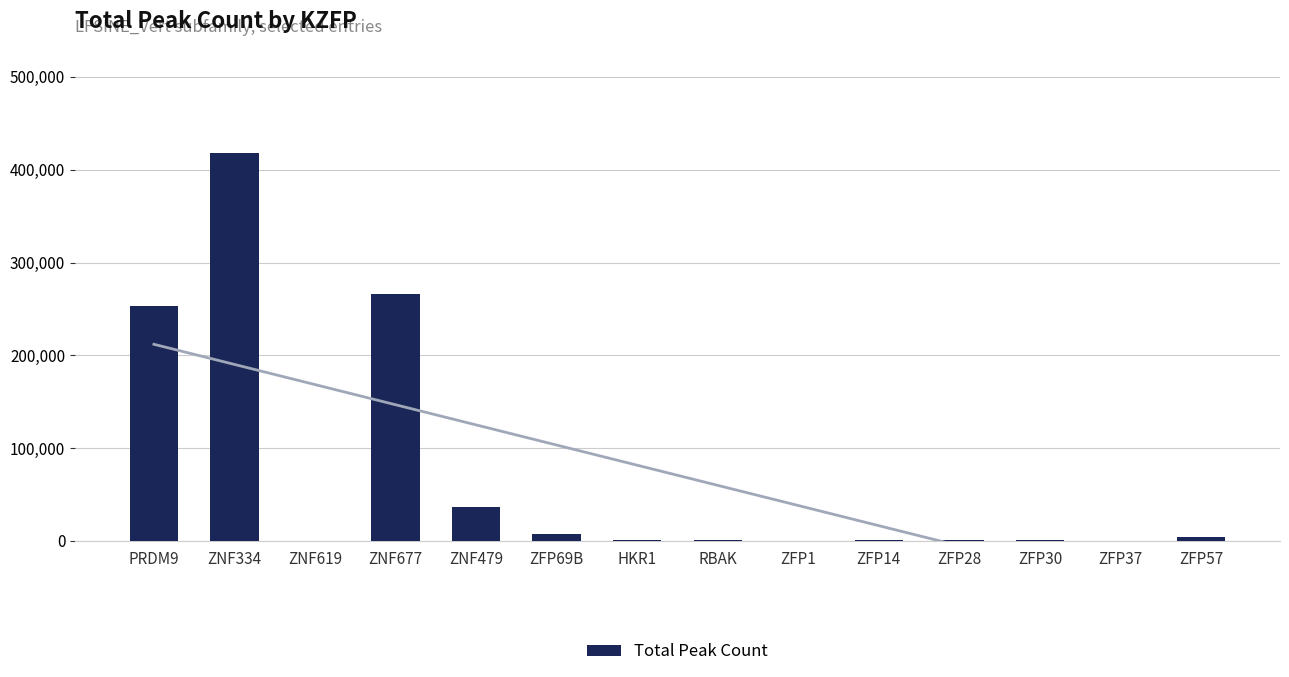

What value does the data have at PRDM9, to the nearest 50?

252900